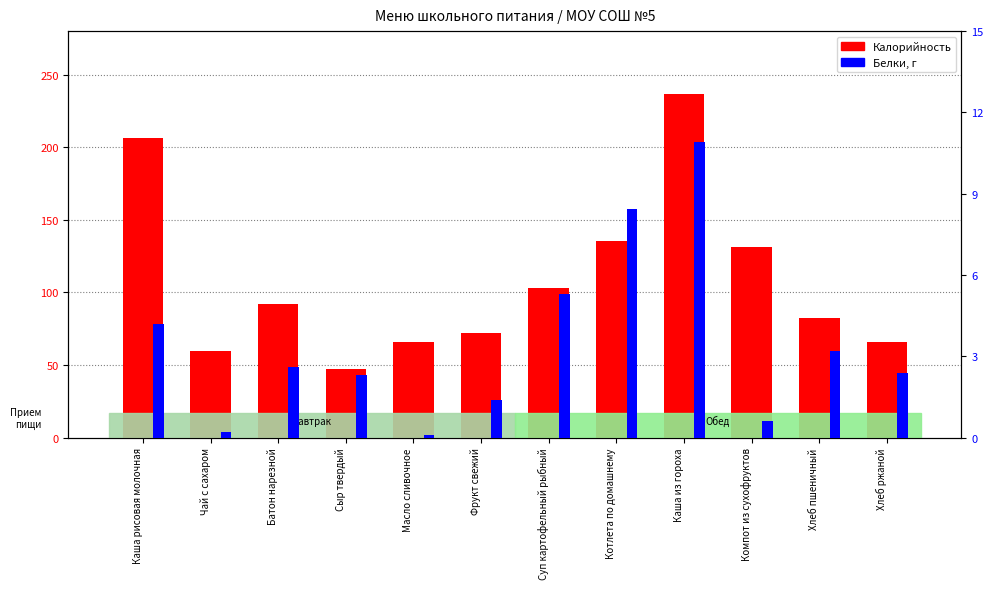

How many groups of bars are there?

12